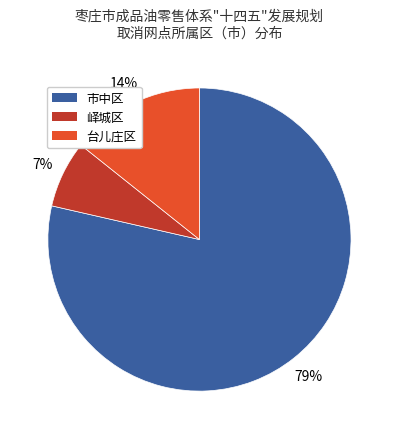

Count the number of slices in the pie.

3